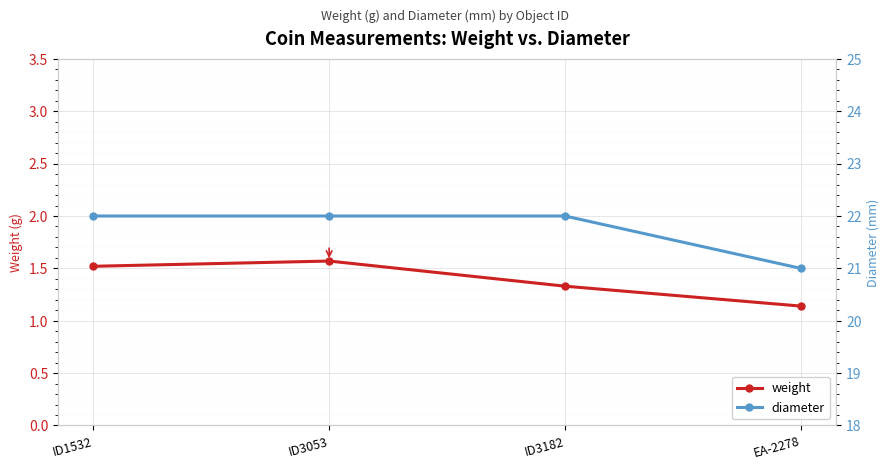

Is it true that weight equals 2.5 at ID1532?

False